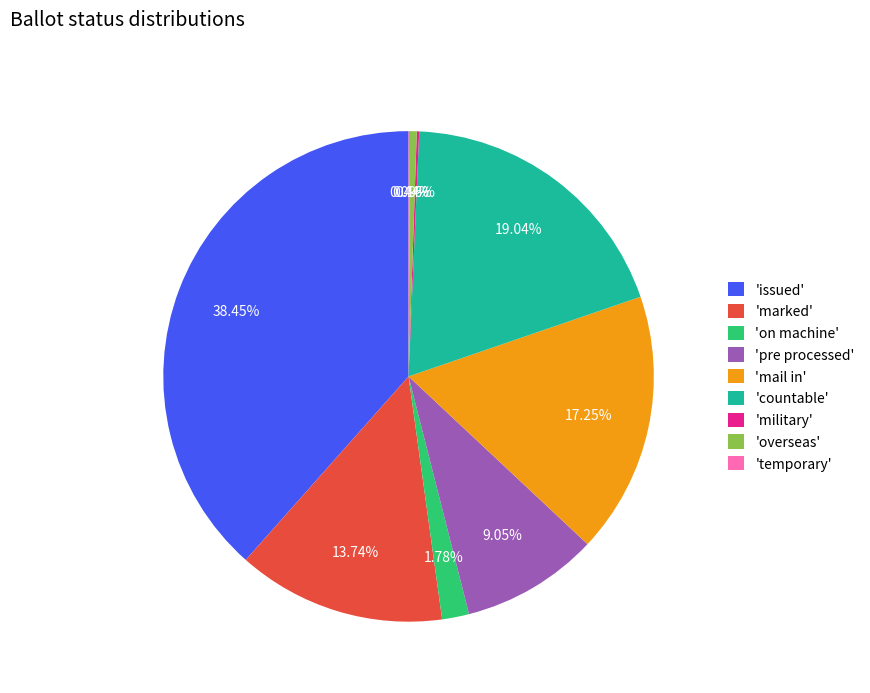

Approximately how many times larger is the value at 'marked' compared to 'countable'?

0.7